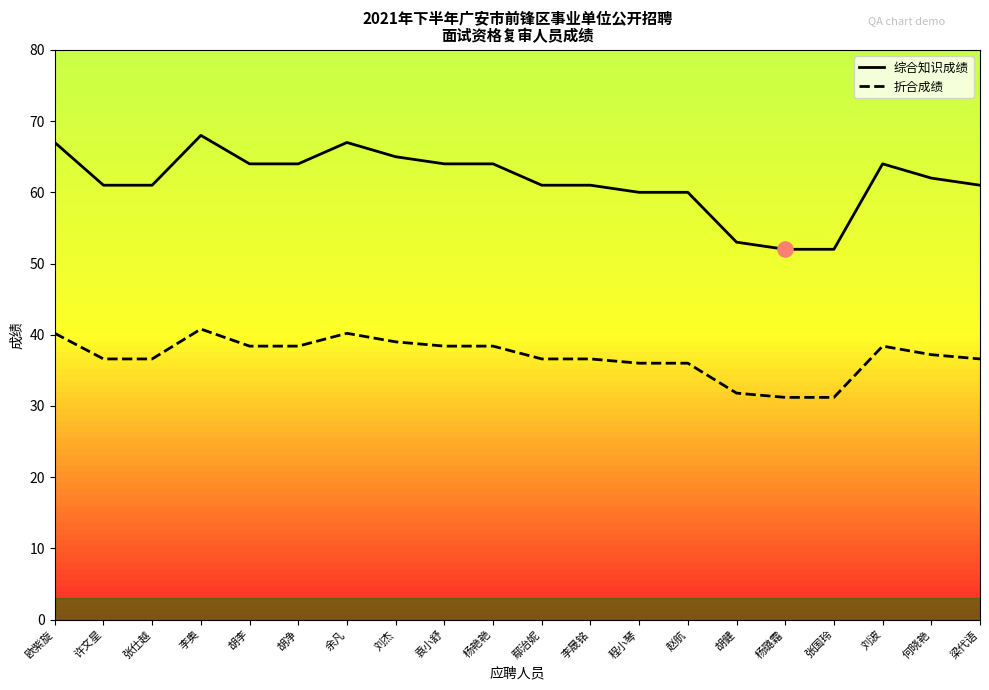

Which series has the largest Y range (max minus min)?

综合知识成绩